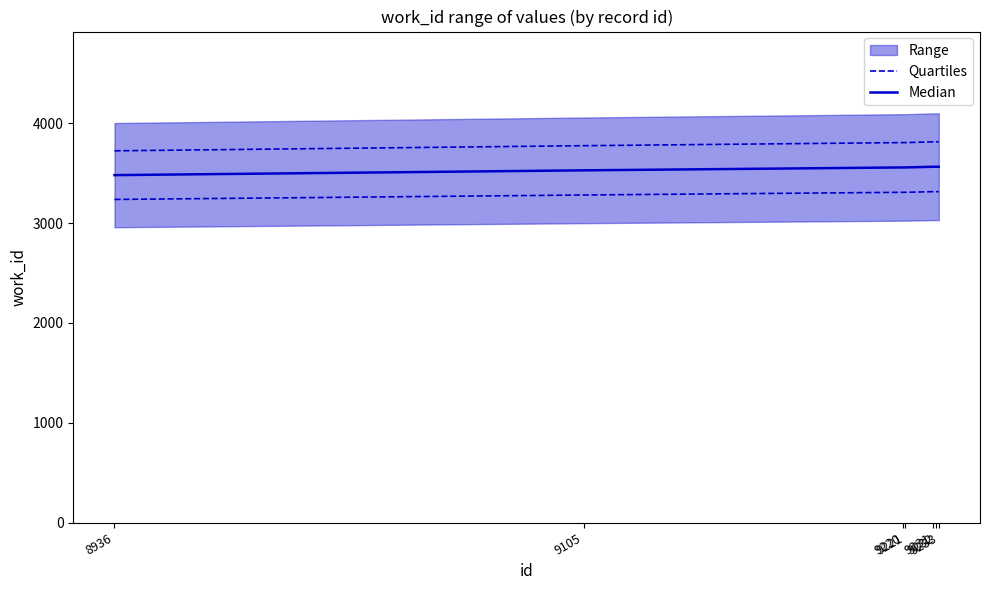

What is the value of the Median point at the 1st from the left?

3481.0